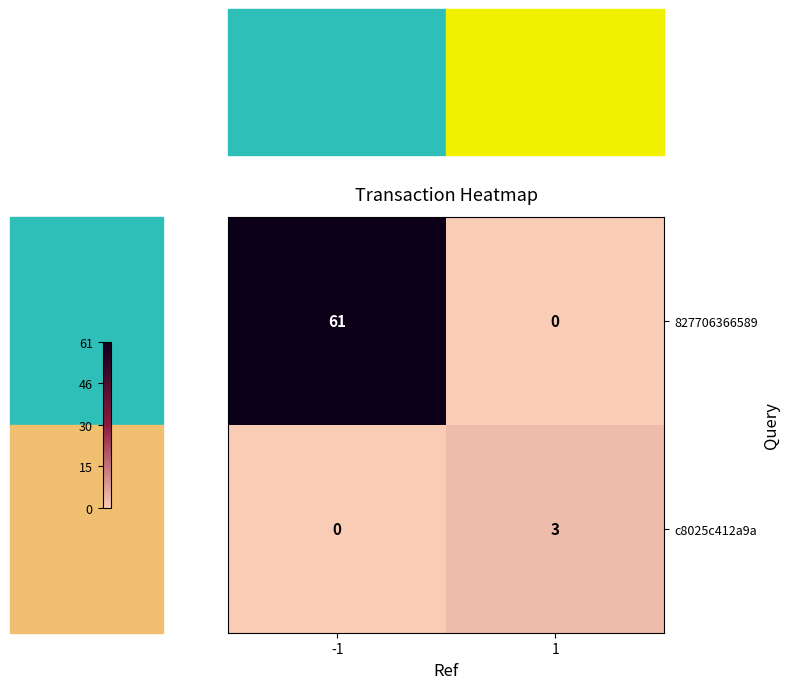

At -1, list the series in order from largest to smallest.

827706366589, c8025c412a9a